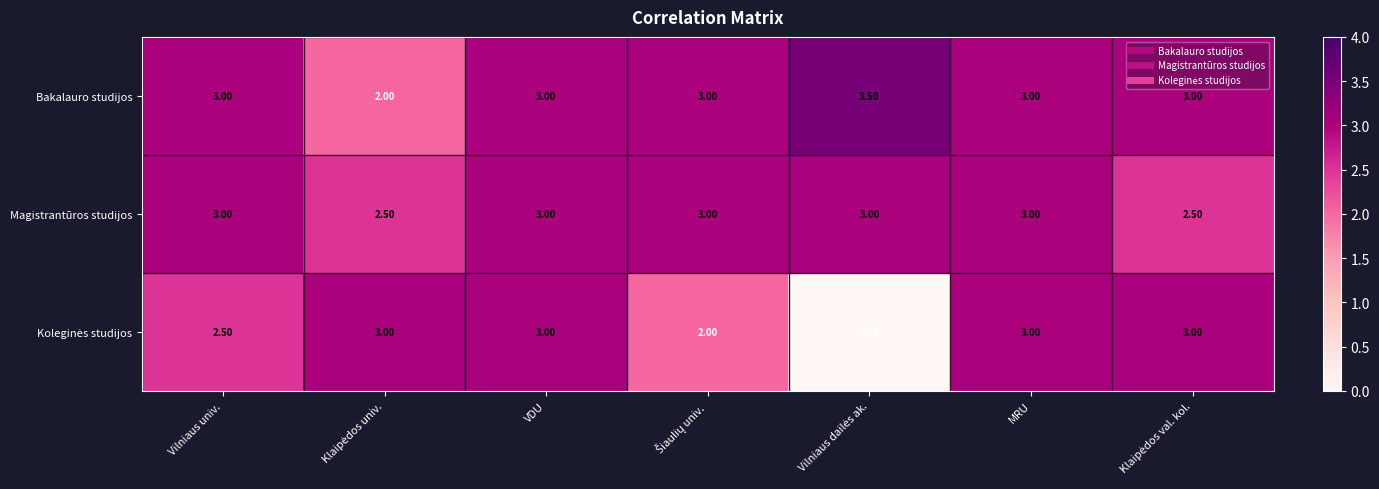

What is the average value of the Magistrantūros studijos series?

2.9